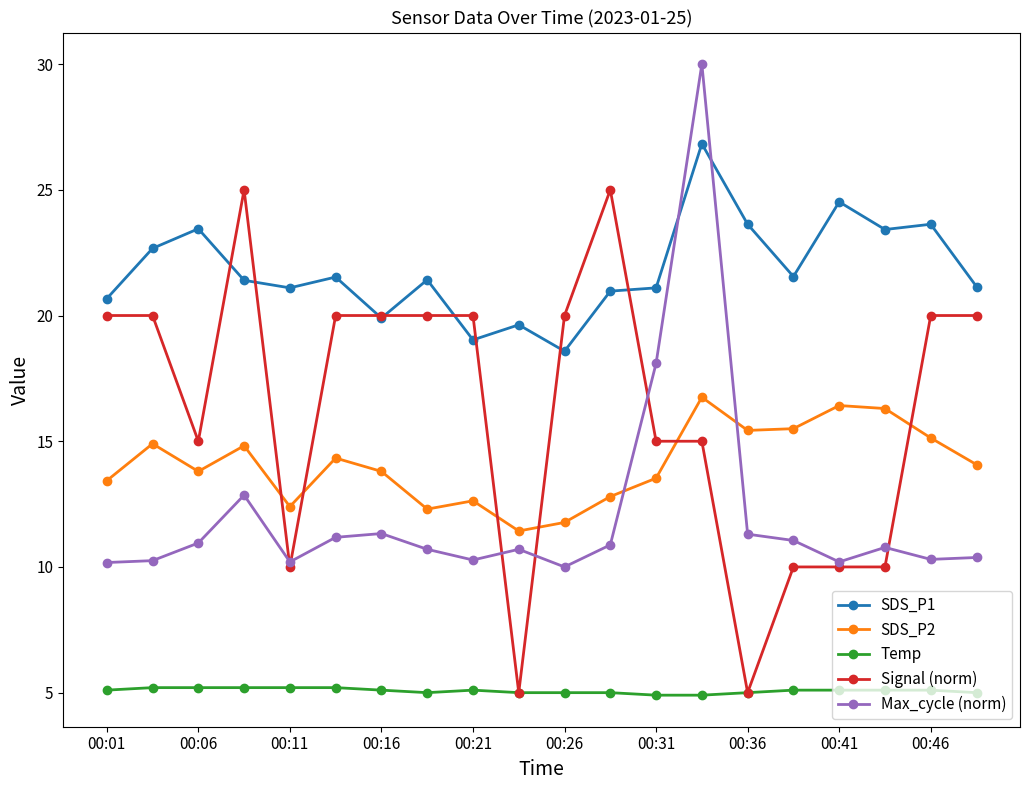

Which series has the largest total across all categories?

SDS_P1